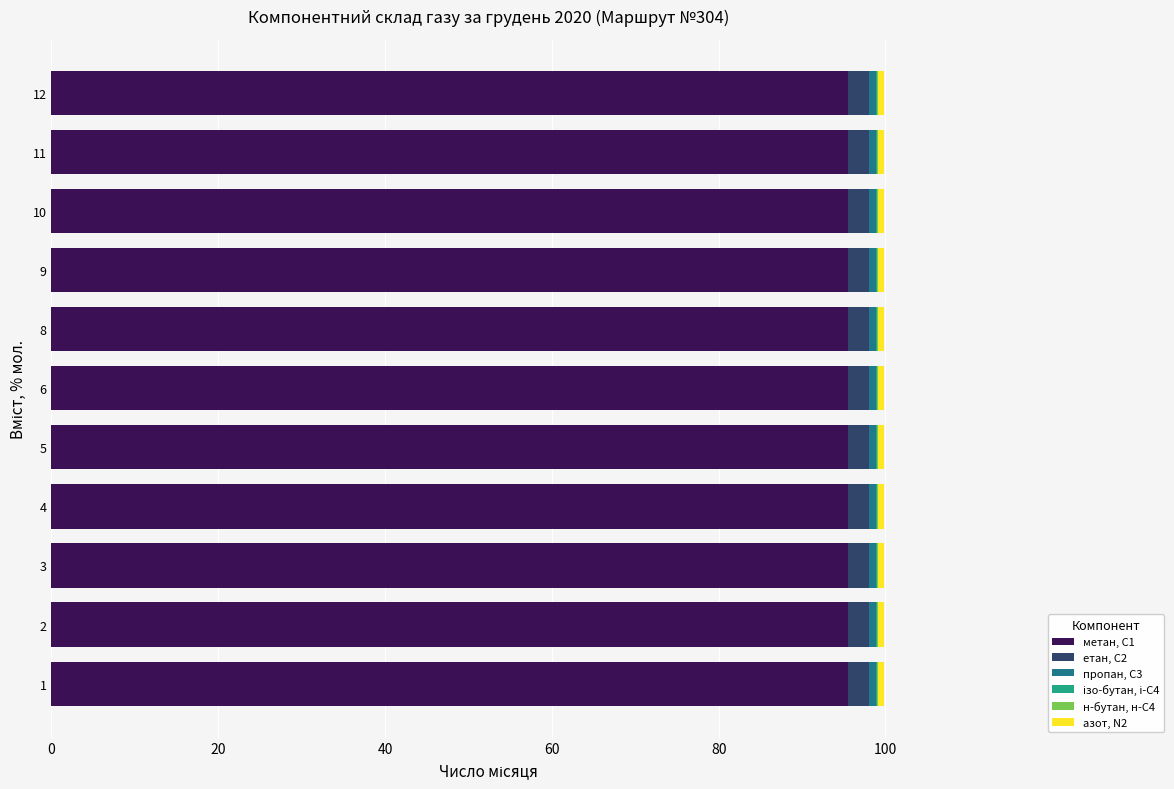

Is it true that метан, С1 equals 95.5 at 4?

True